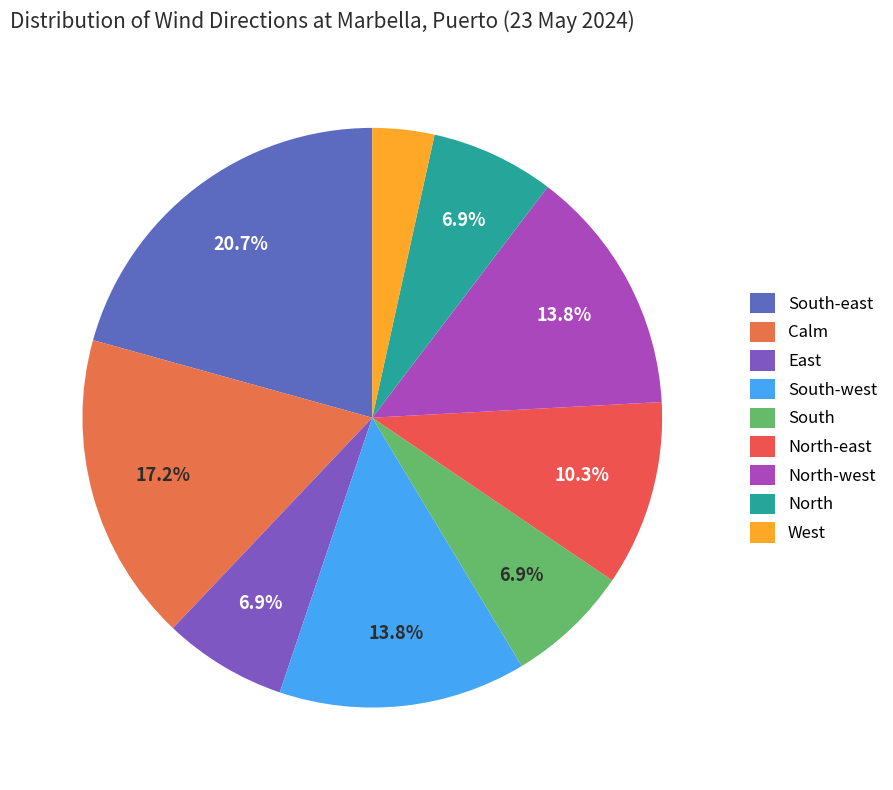

Is there a majority slice in this chart?

No